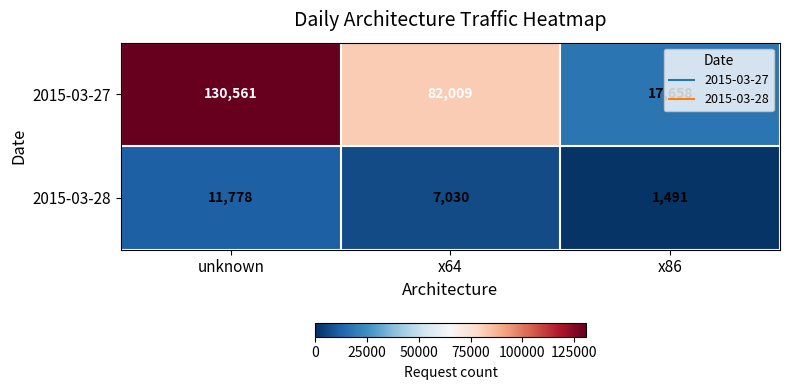

At which label does 2015-03-27 first exceed 82009?

unknown